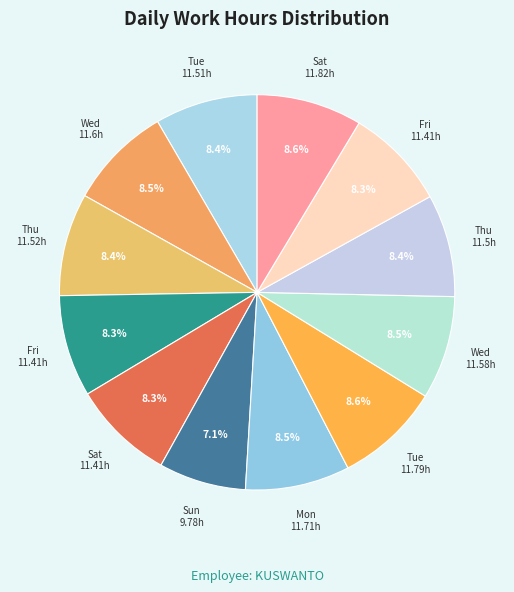

How many segments does this pie chart have?

12